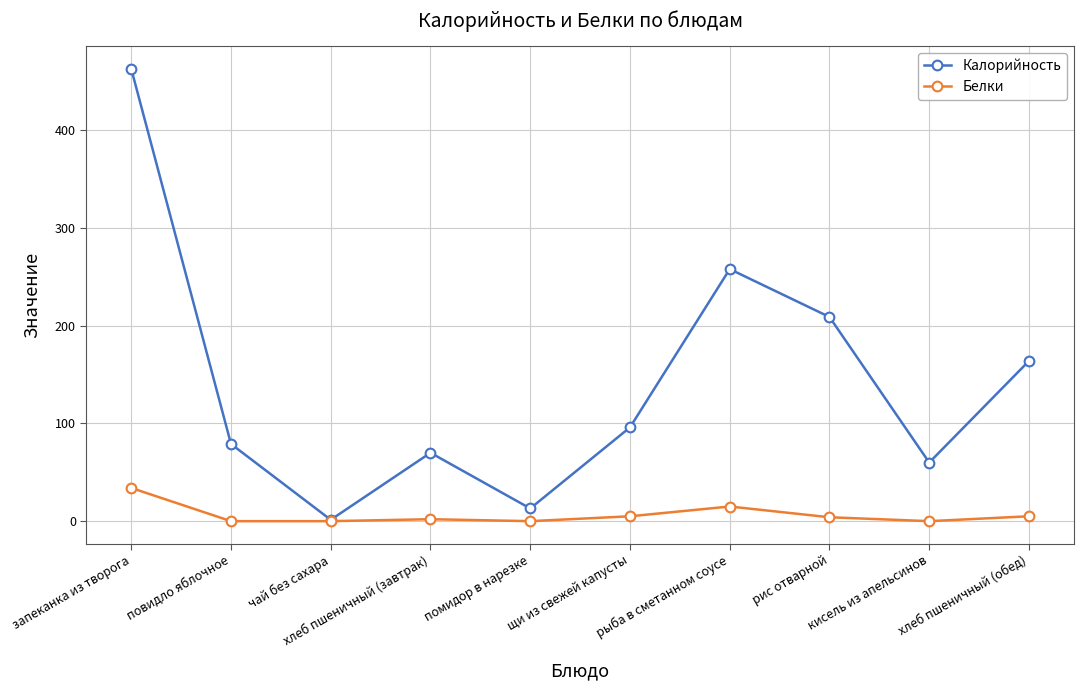

List the series in order of their overall mean, highest first.

Калорийность, Белки